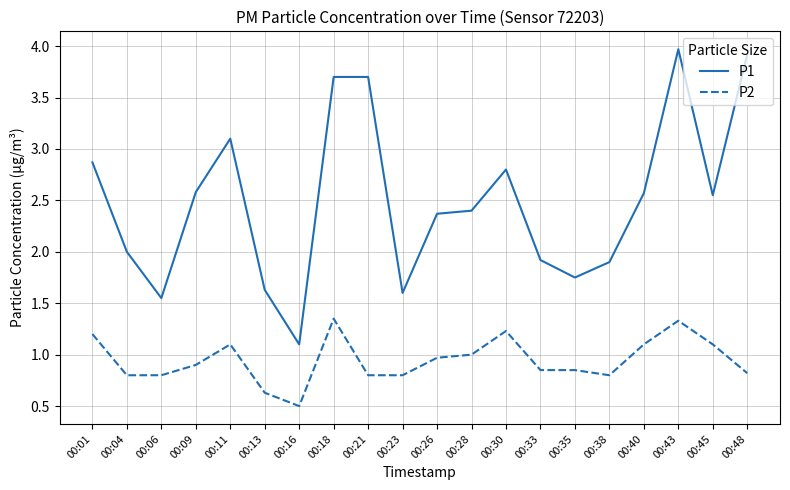

What is the difference between the maximum and minimum values in the P1 series?

2.9